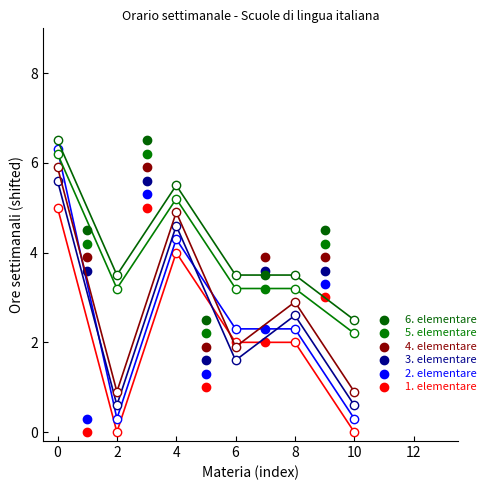

How many values in the 1. elementare series exceed 2?

2